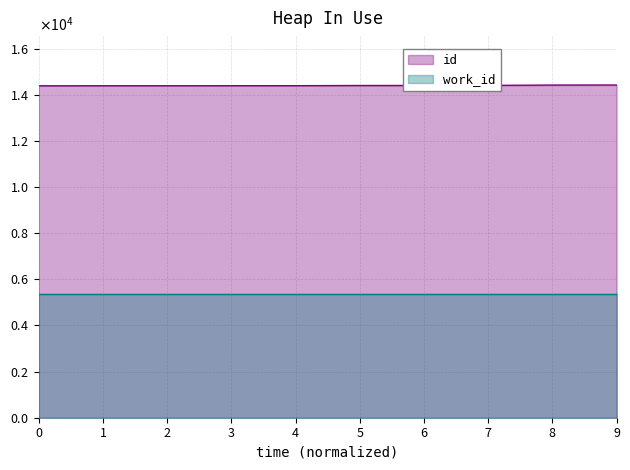

What are all the series names shown in the legend?

id, work_id